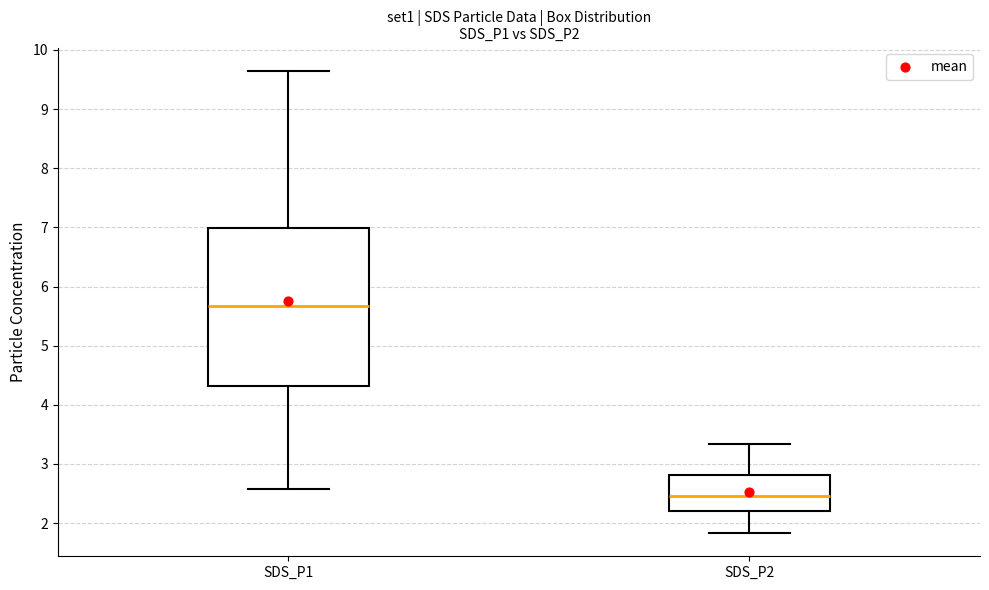

Which box's median line is the highest?

SDS_P1